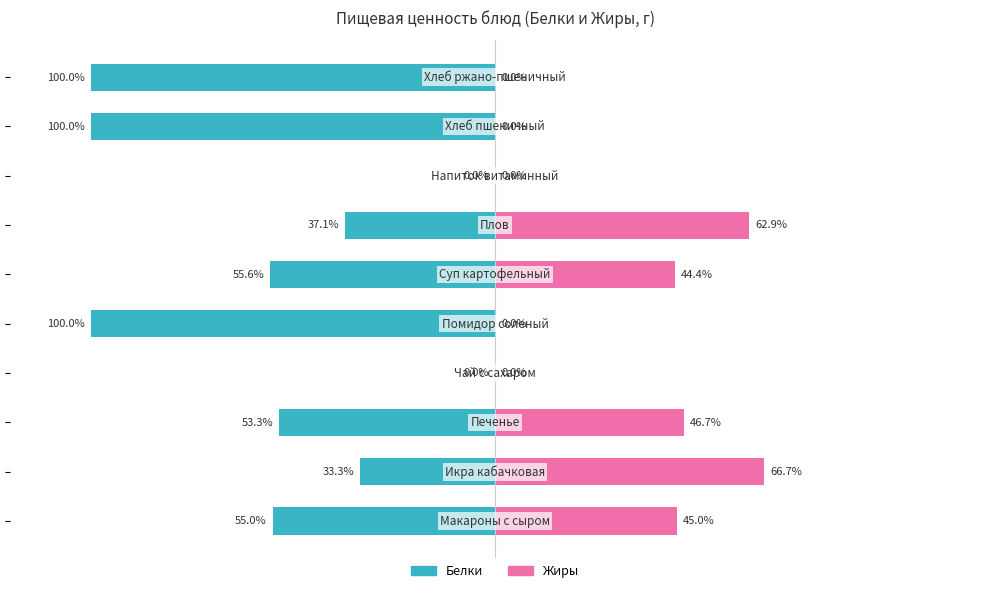

List the series in order of their overall mean, highest first.

Жиры, Белки